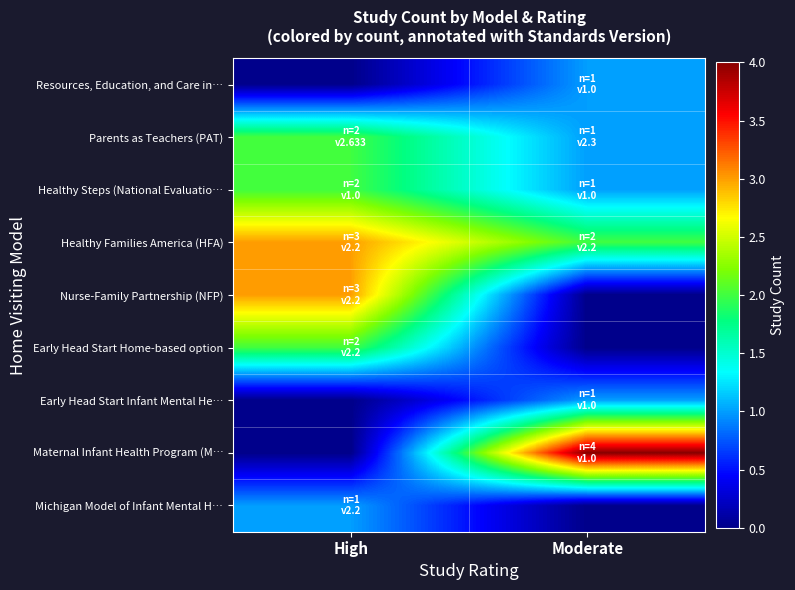

What is the total value across all series at High?

13